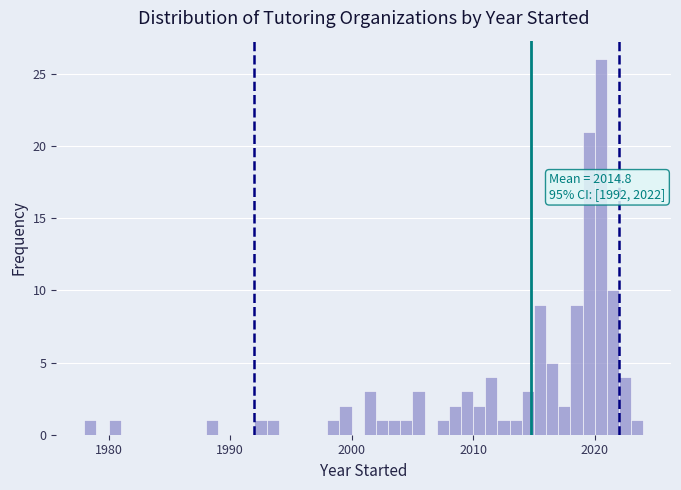

Around what value on the x-axis is the tallest bar? Give the approximate position of its centre, as read against the axis.

2021